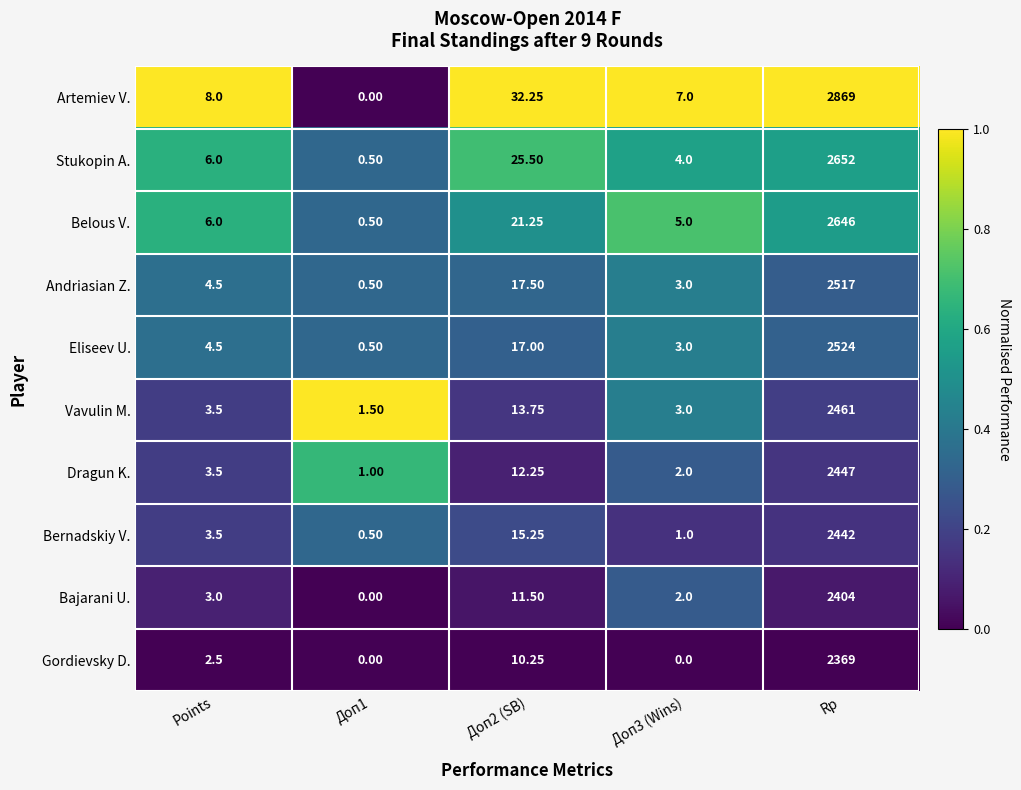

At which category does the chart reach its peak across all series?

Rp